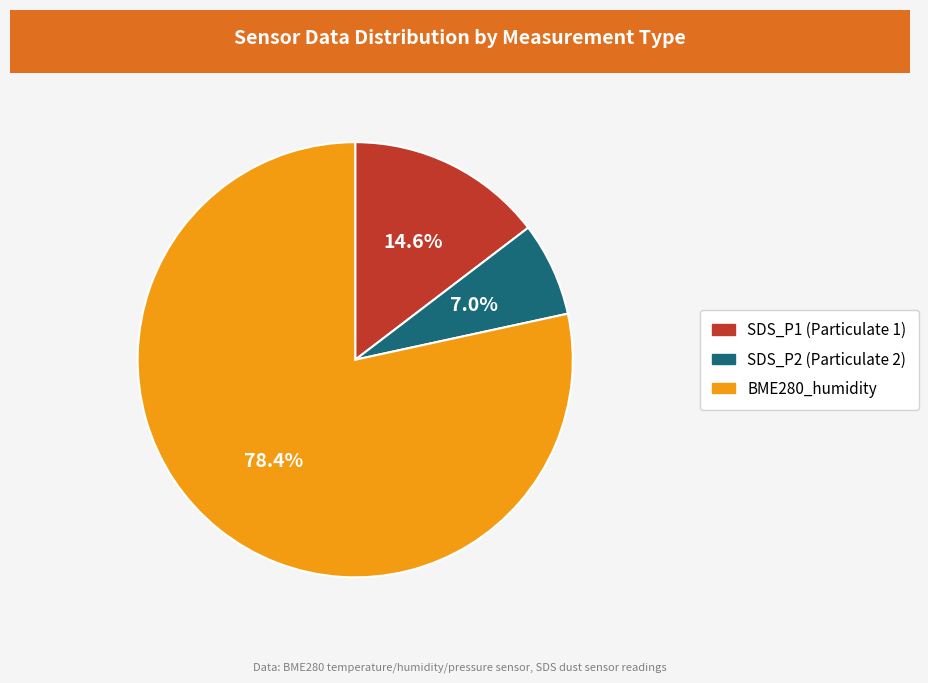

Is there a majority slice in this chart?

Yes